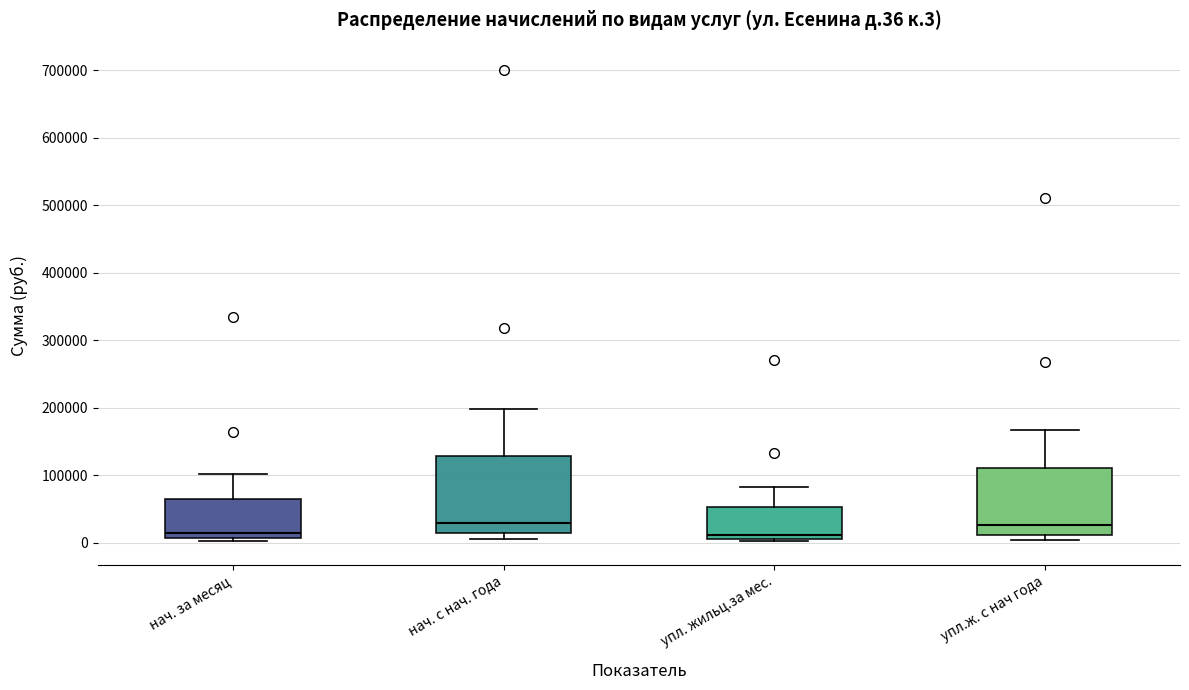

Where is the lower edge of the box for нач. с нач. года on the y-axis? The values are not printed on the chart, so give them approximately, as read against the axis.

10000